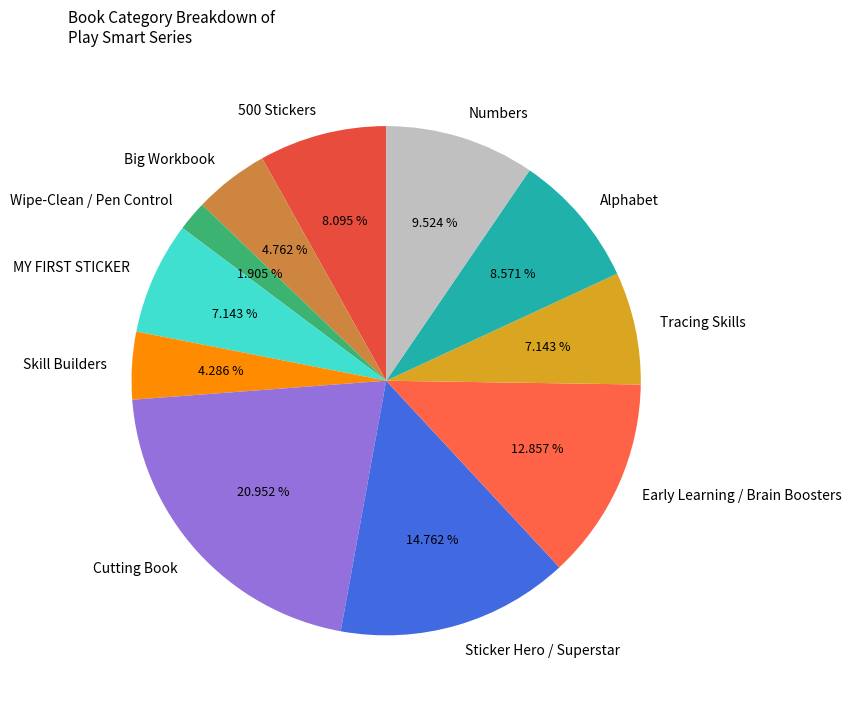

Which category has the smallest portion of the pie?

Wipe-Clean / Pen Control